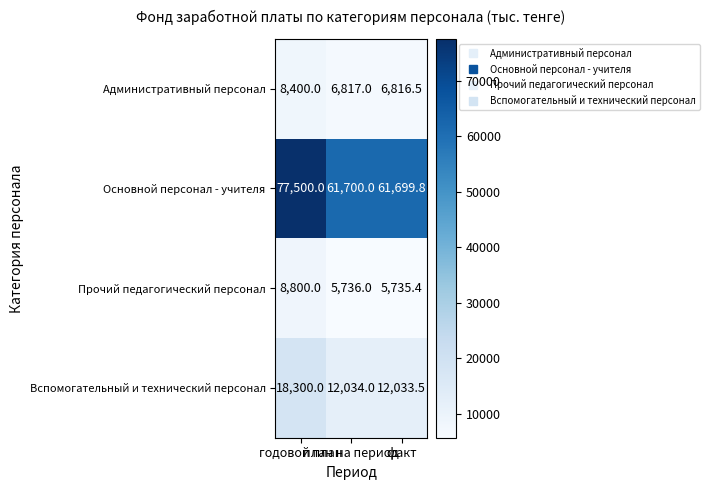

List the series in order of their peak value, highest first.

Основной персонал - учителя, Вспомогательный и технический персонал, Прочий педагогический персонал, Административный персонал